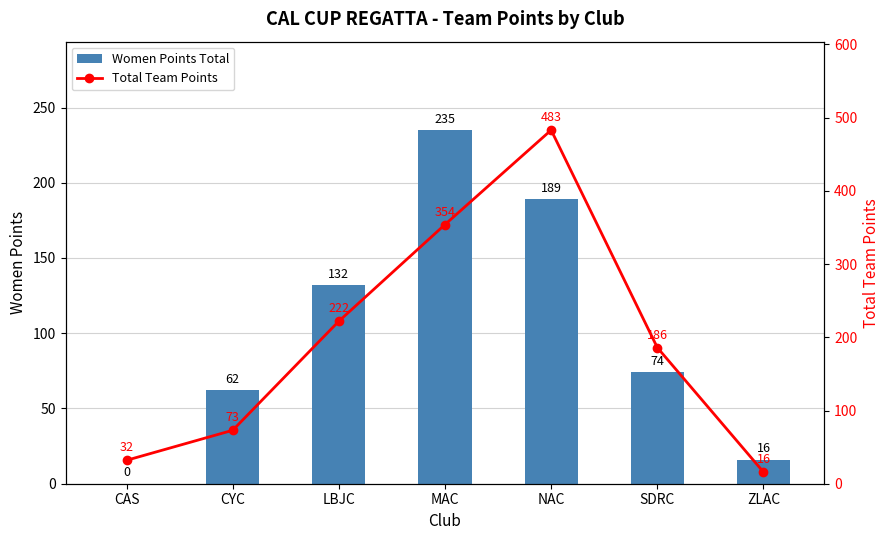

Which series has the largest range (max minus min)?

Total Team Points